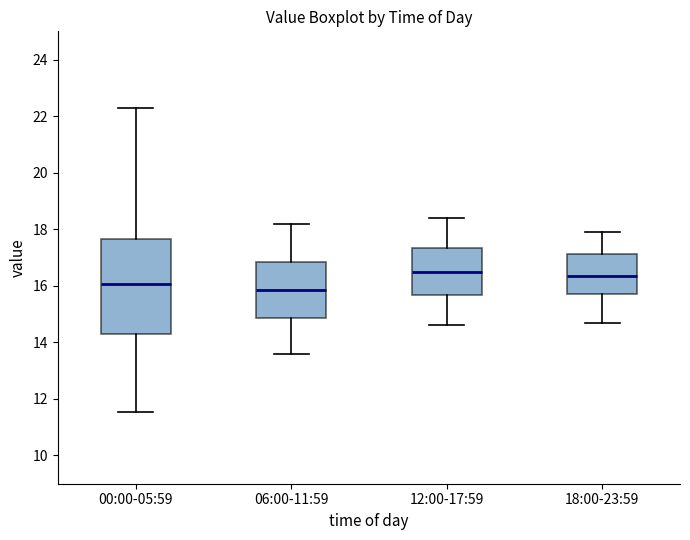

Reading left to right, read every box against the y-axis: the position of its median line, the range the box covers, and the ends of its whiskers. The values are not printed on the chart, so give them approximately, as read against the axis.

00:00-05:59: median 16.0, box 14.2 to 17.6, whiskers 11.6 to 22.4
06:00-11:59: median 15.8, box 14.8 to 16.8, whiskers 13.6 to 18.2
12:00-17:59: median 16.6, box 15.6 to 17.4, whiskers 14.6 to 18.4
18:00-23:59: median 16.4, box 15.8 to 17.2, whiskers 14.8 to 18.0